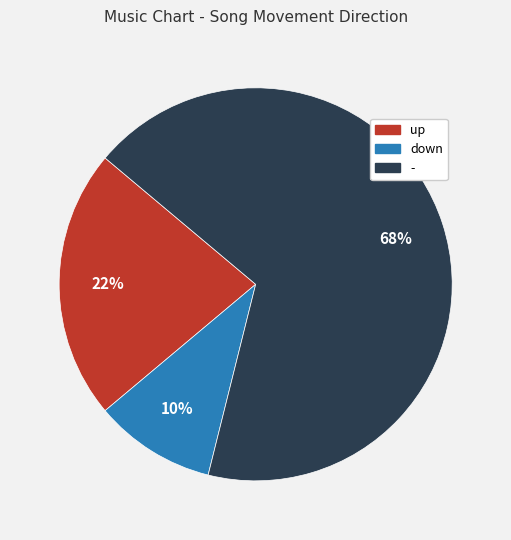

Is it true that - is 14% of the pie?

False